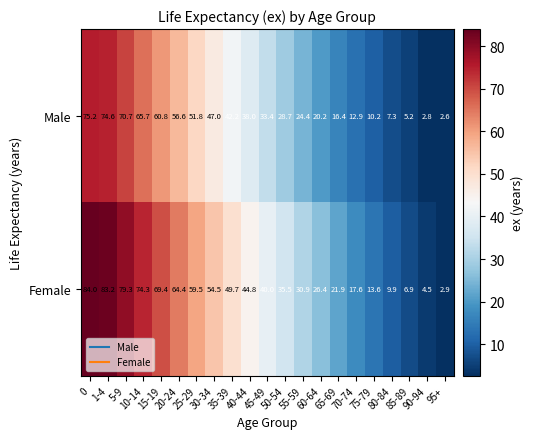

Which category has the lowest value in the Female series?

95+